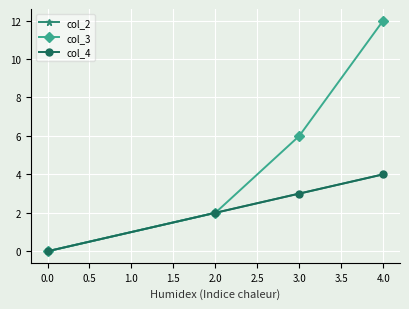

What is the difference between the second highest and minimum values in the col_2 series?

3